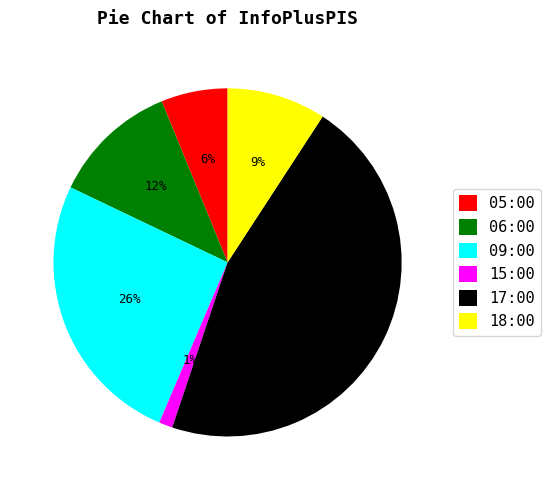

Which has a higher value, 09:00 or 06:00?

09:00